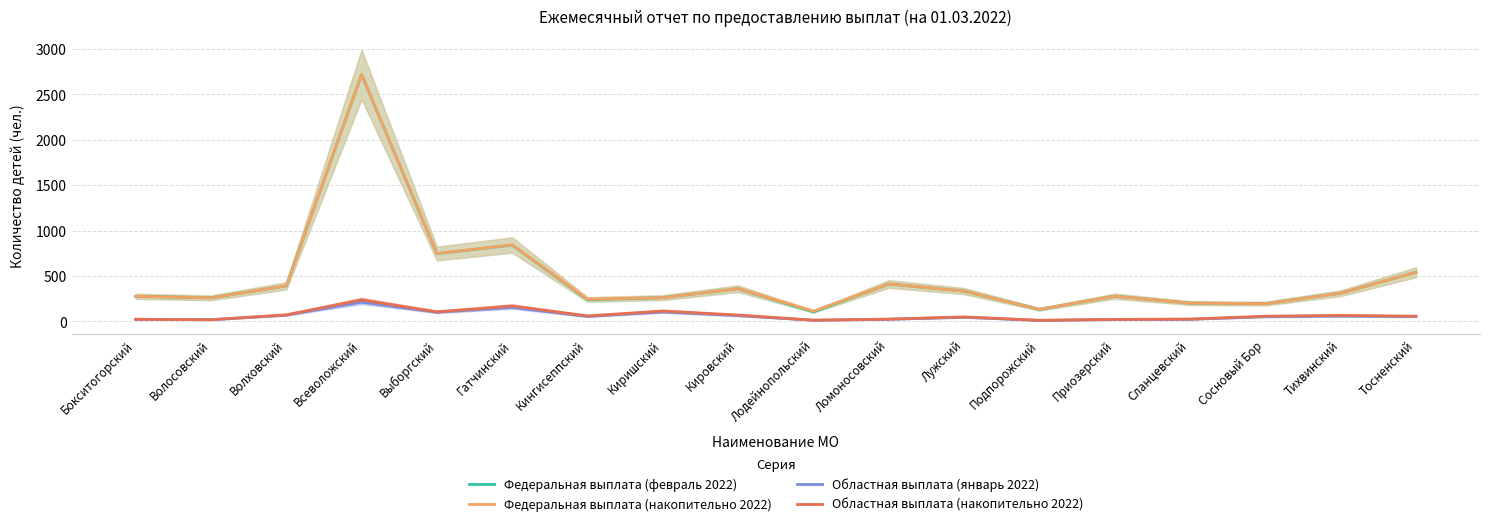

Is it true that Федеральная выплата (февраль 2022) equals 450 at Лужский?

False